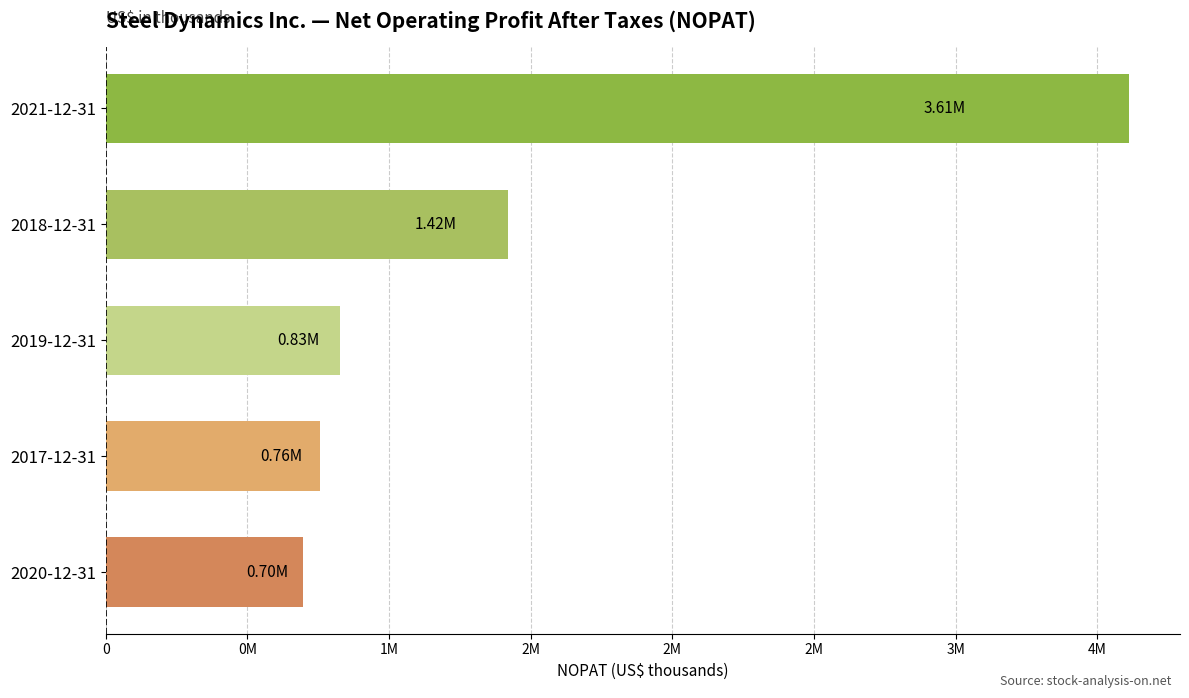

What is the smallest value displayed?

696079